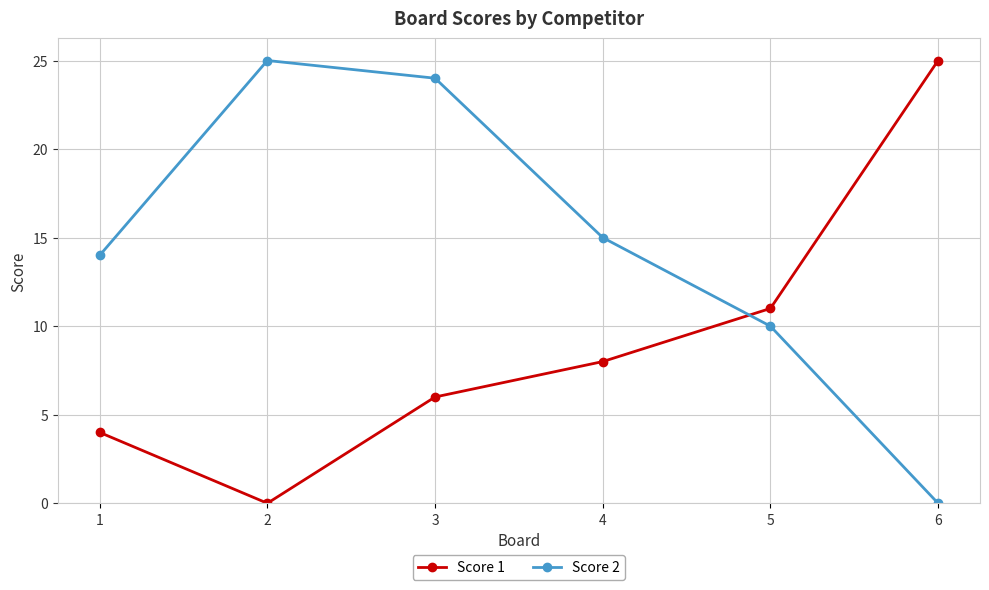

True or false: Score 1 has a value of 2 at 1.

False